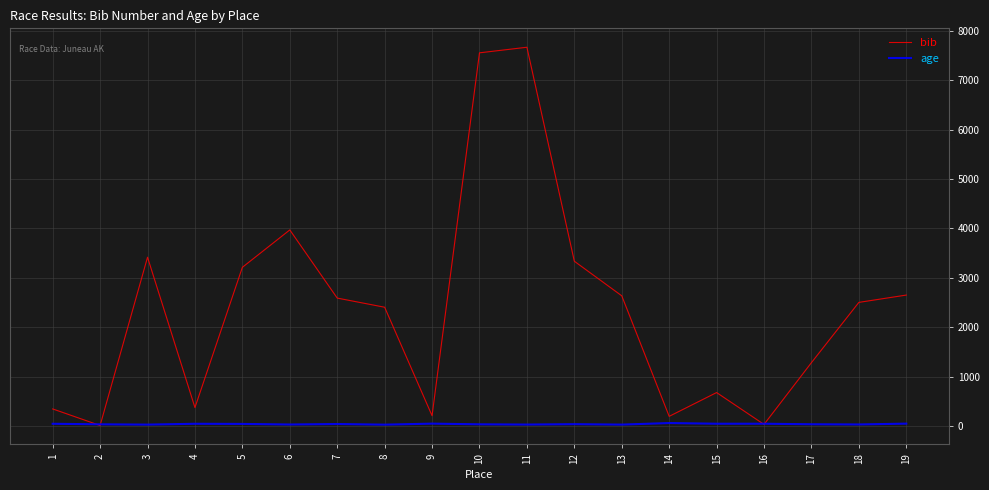

Rank the series by their average value, from lowest to highest.

age, bib